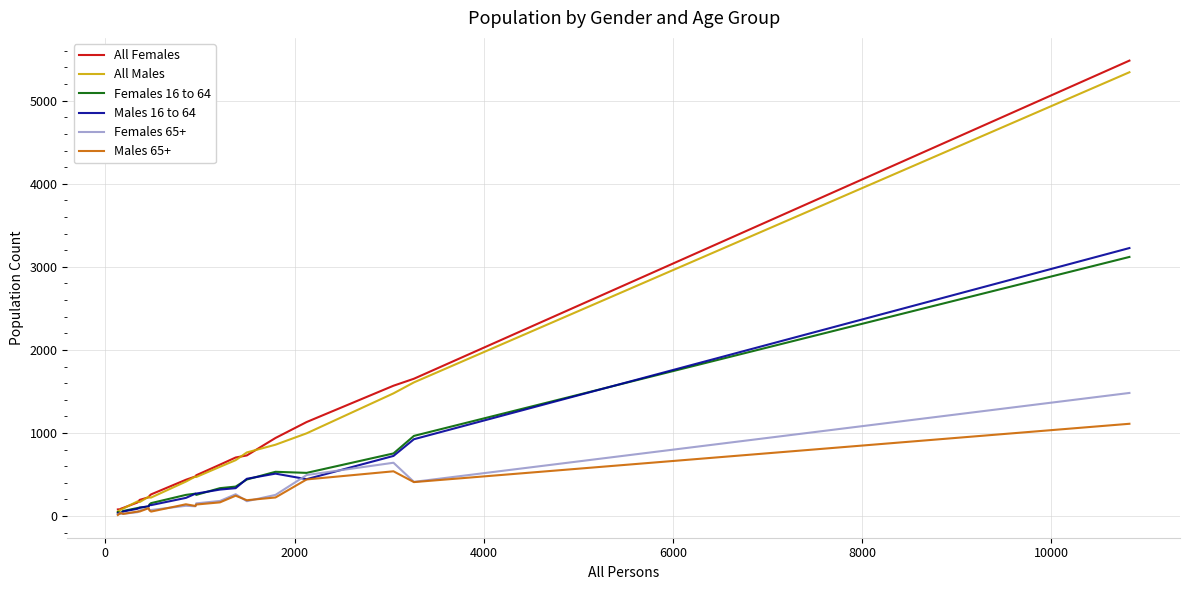

What is the greatest value displayed?

5482